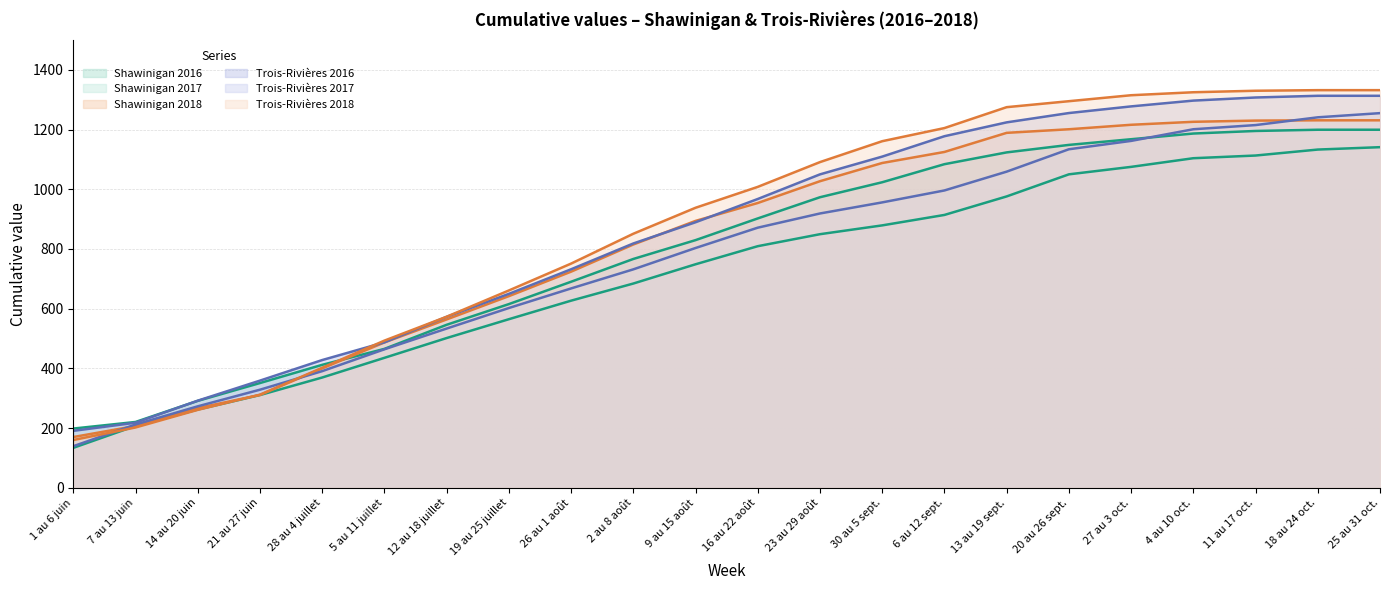

True or false: Trois-Rivières 2017 has more than 1 interior local peaks.

False